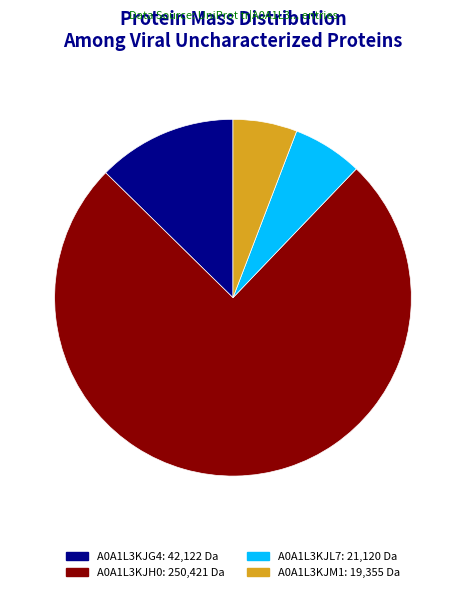

To the nearest percent, what percentage of the pie is A0A1L3KJL7?

6%